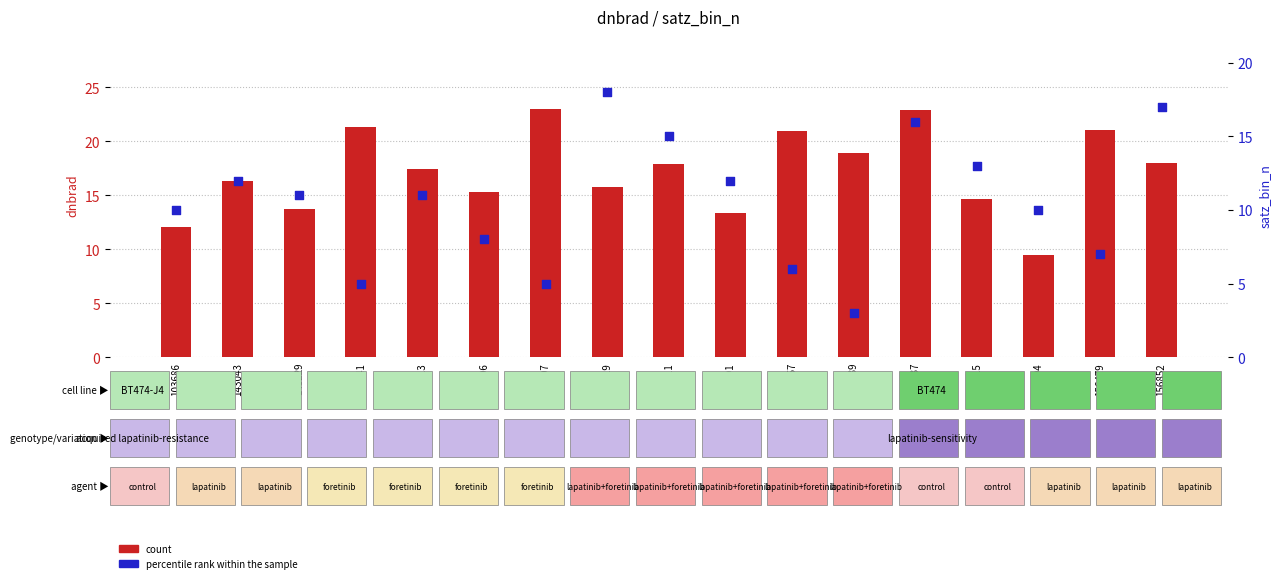

Is the value of count at 154819 greater than the value of percentile rank within the sample at 155557?

Yes